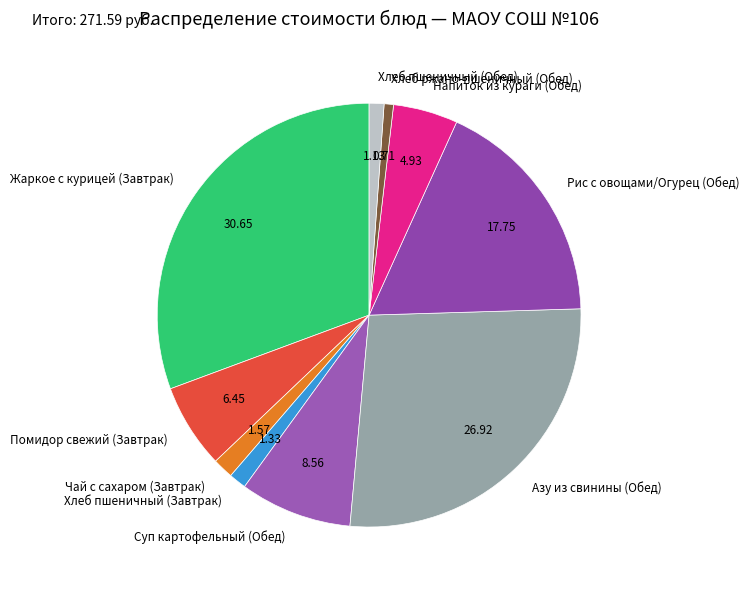

Which slice is the largest?

Жаркое с курицей (Завтрак)